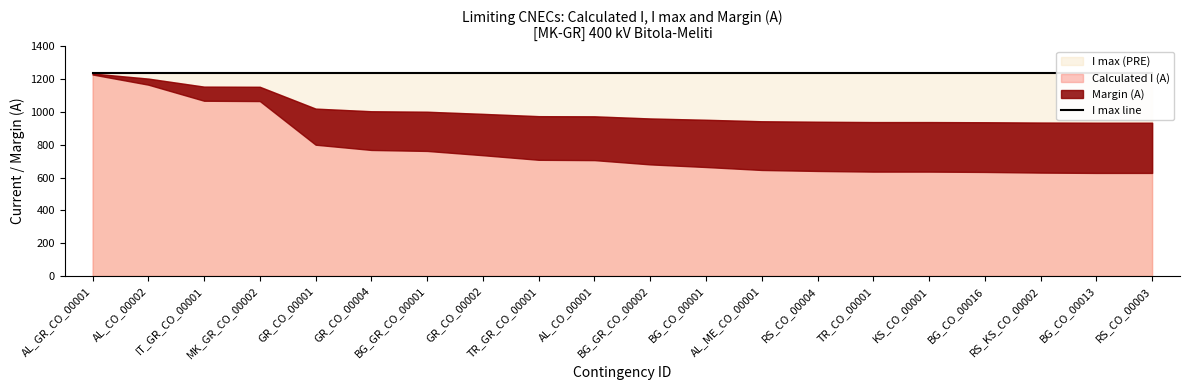

What is the maximum value shown in the chart?

1240